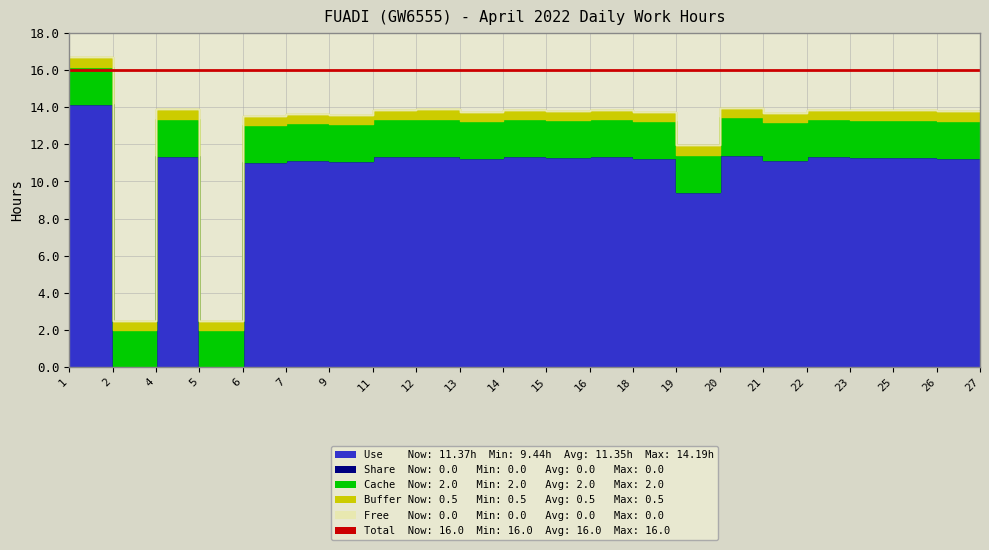

Rank the series at 20 from highest to lowest value.

Total, Use, Cache, Buffer, Share, Free